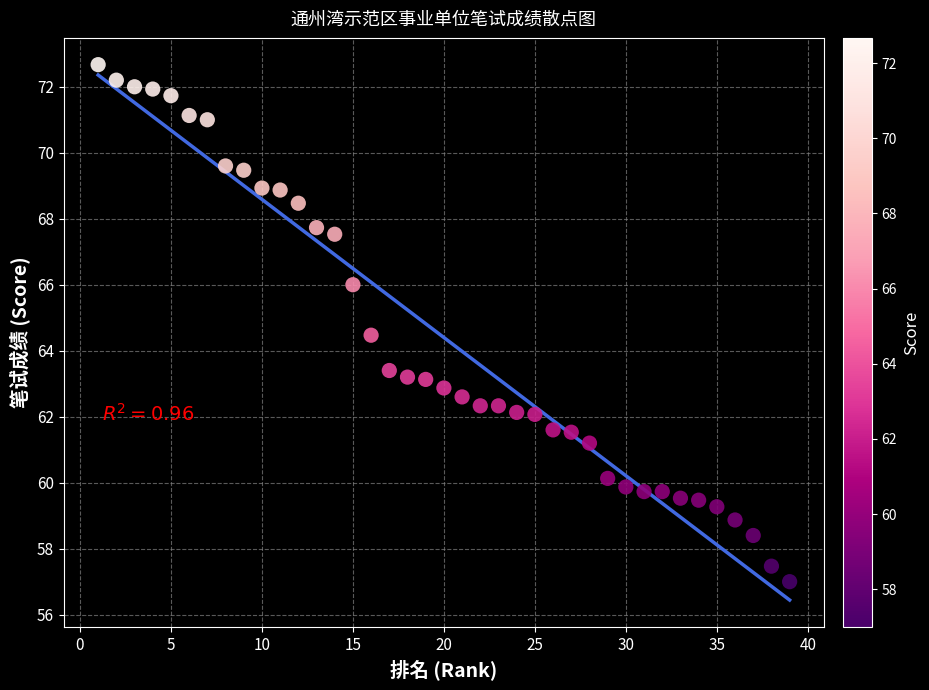

What is the range of X values (max minus min)?

38.0